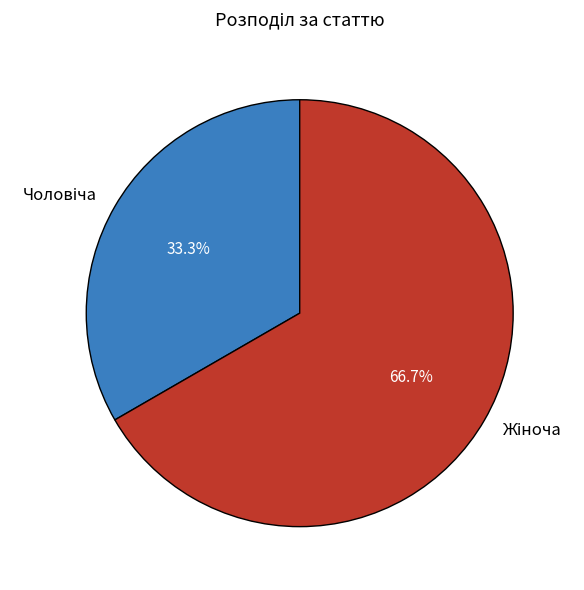

Does any single category account for the majority?

Yes